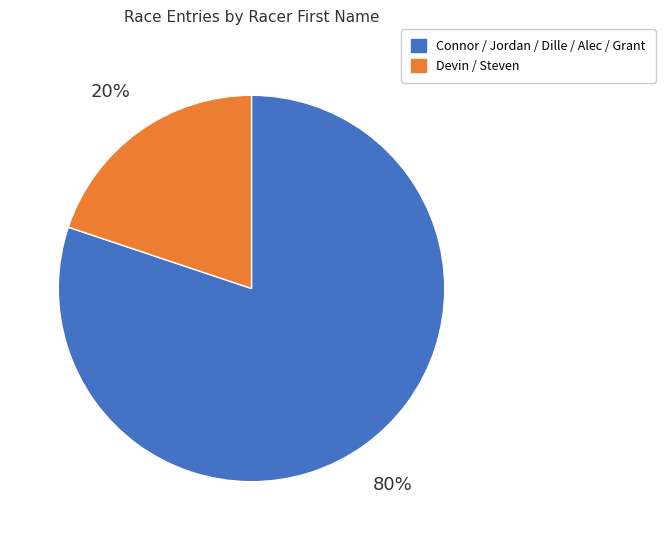

Does any single category account for the majority?

Yes